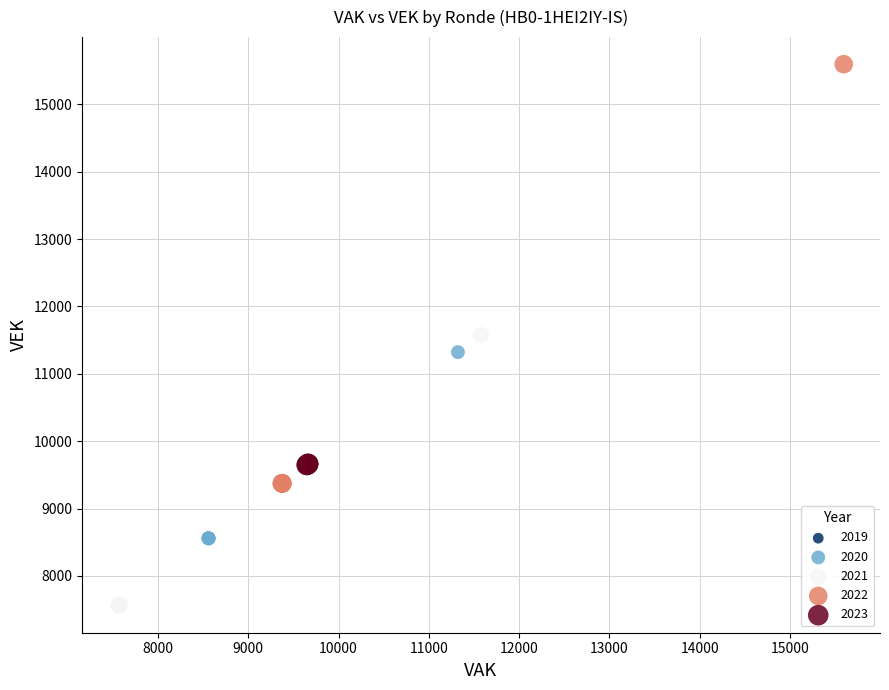

Which series contains the highest Y value?

2022